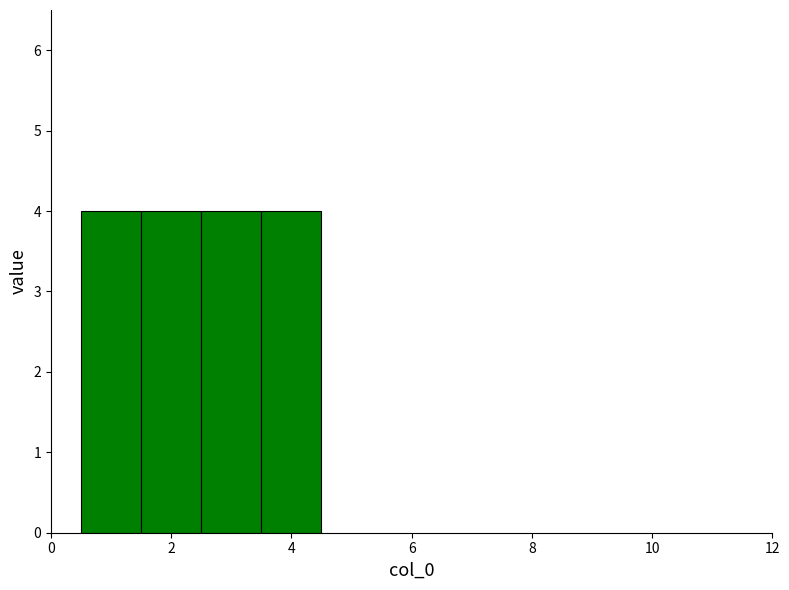

How tall is the bar that spans 3.5 to 4.5 on the x-axis? Neither the bar edges nor the heights are printed on the chart, so give them approximately, as read against the axes.

4